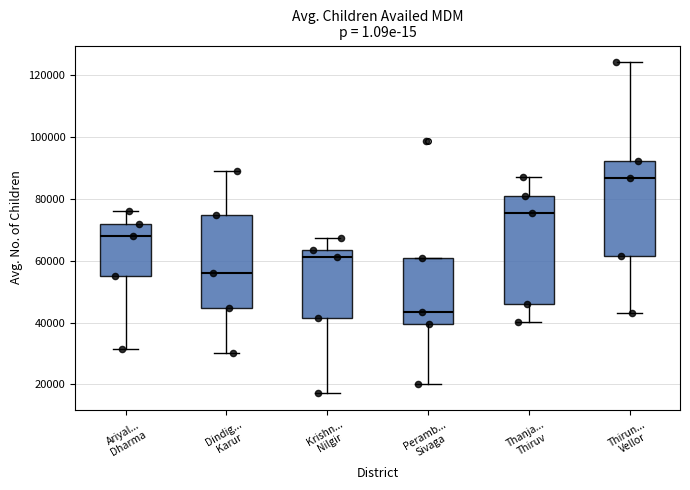

Comparing the boxes themselves (not the whiskers), which one is the tallest?

Thanja... Thiruv